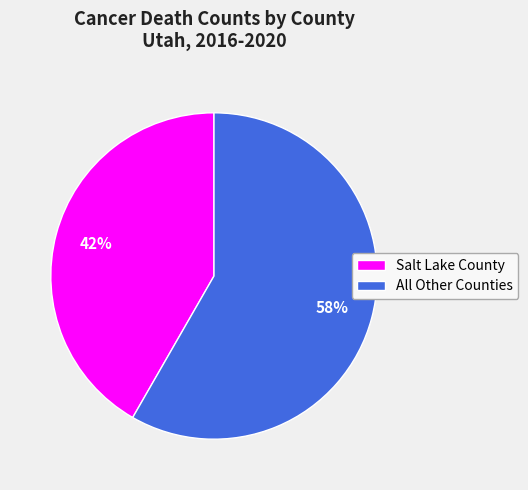

Is the sum of Salt Lake County and All Other Counties greater than half?

Yes